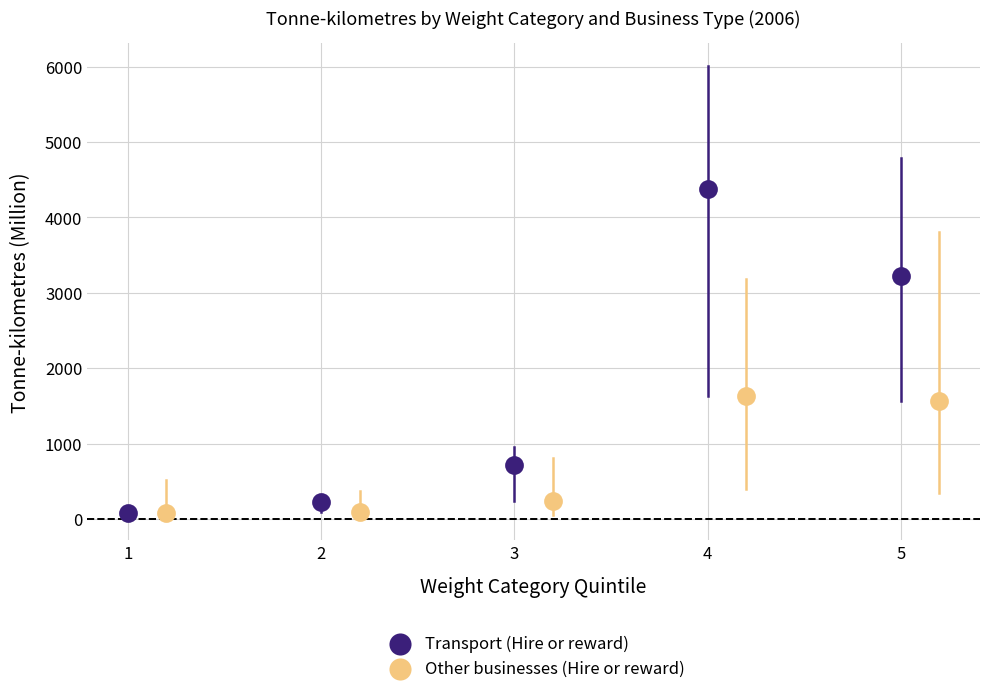

Which series has the widest spread of Y values?

Transport (Hire or reward)